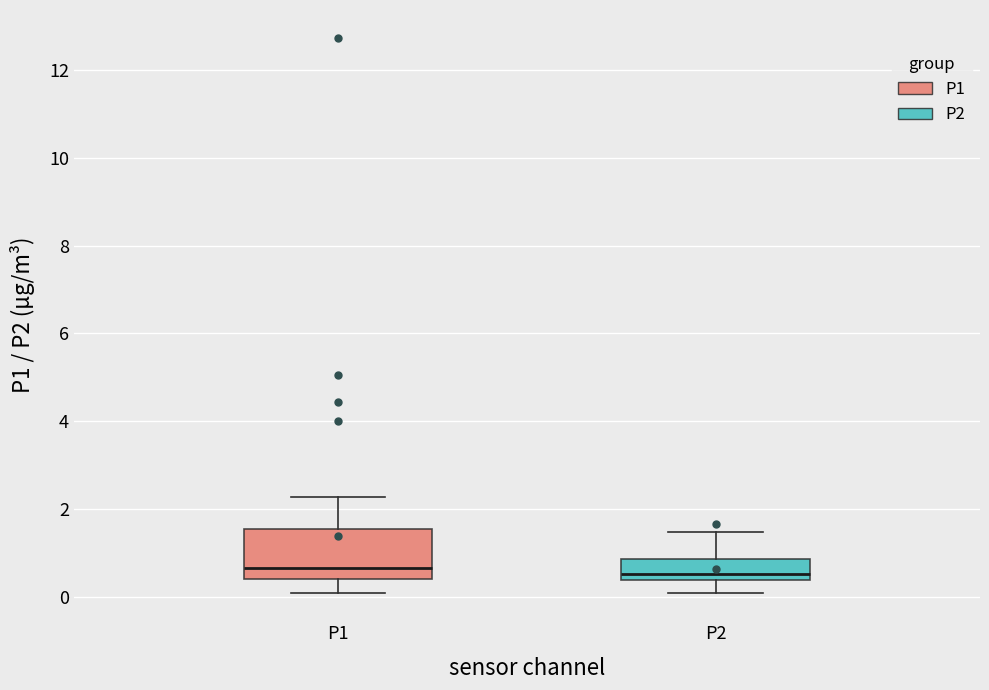

Which box is the tallest, from its lower edge to its upper edge?

P1